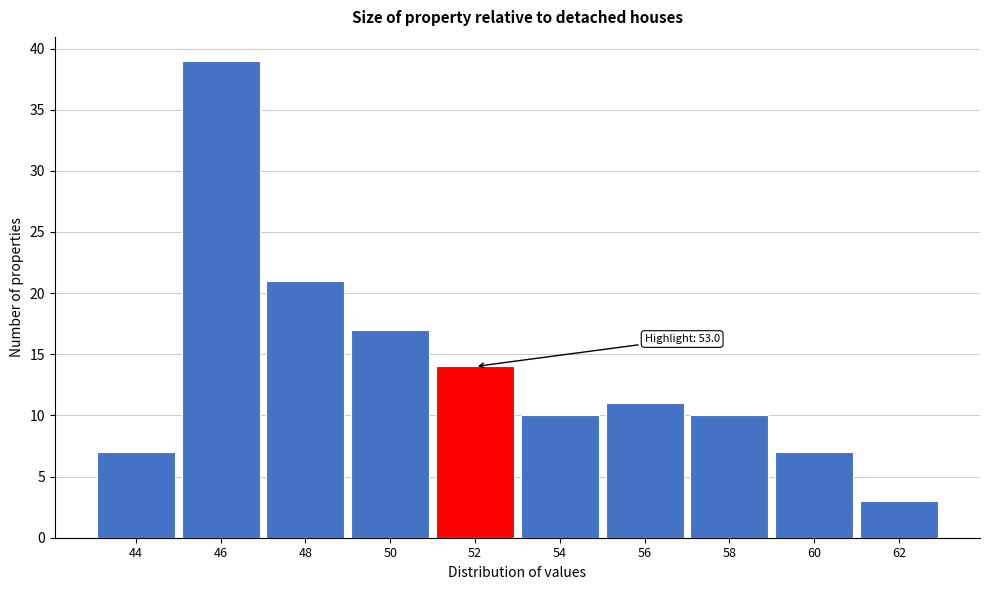

Reading right to left, what are all the values shown in this chart?

3	7	10	11	10	14	17	21	39	7